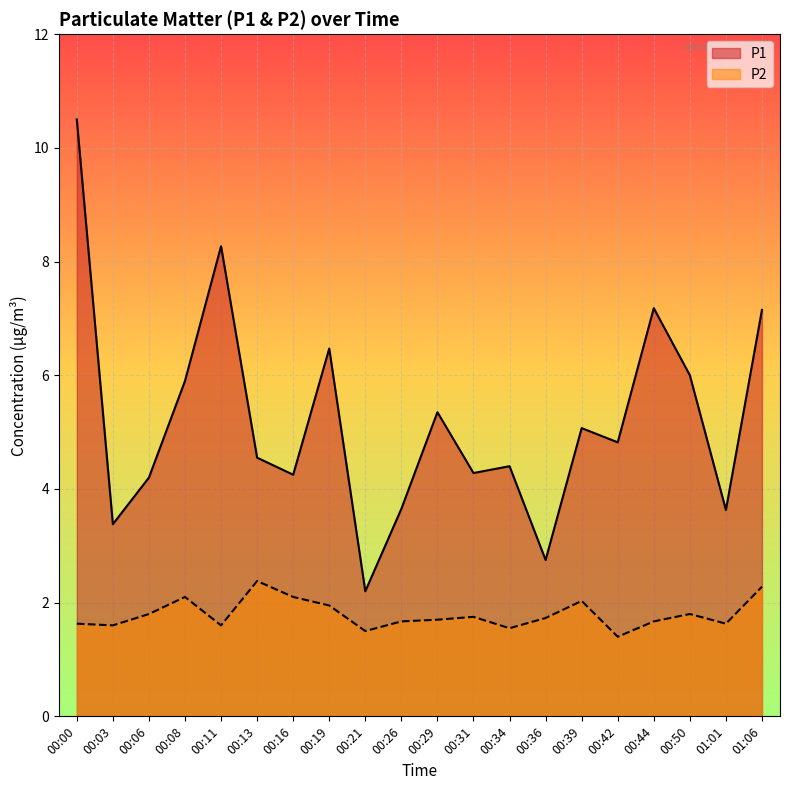

Where is the first local minimum for P2?

00:03